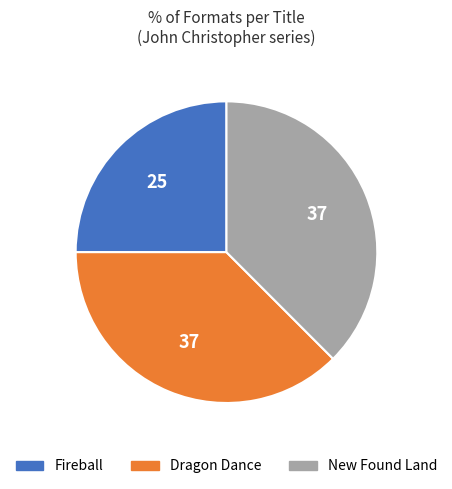

Do New Found Land and Dragon Dance together represent more than half of the pie?

Yes